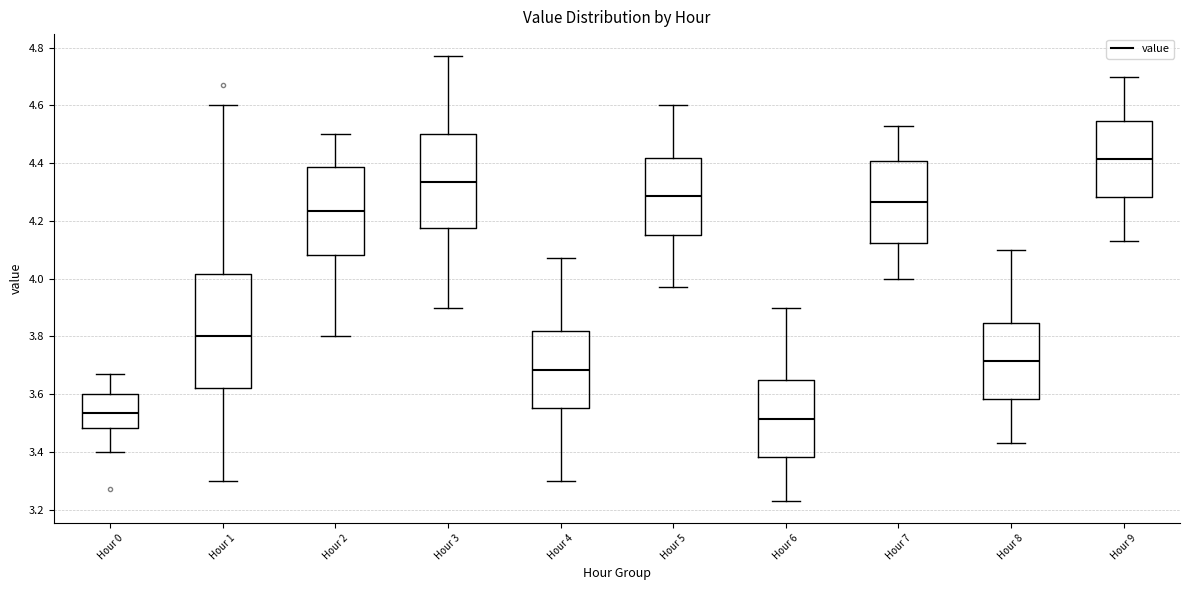

Reading left to right, transcribe this box plot: for each box, give where its median line is, the range the box spans, and where its two whiskers end, as read against the y-axis. The values are not printed on the chart, so give them approximately, as read against the axis.

Hour 0: median 3.54, box 3.48 to 3.60, whiskers 3.40 to 3.68
Hour 1: median 3.80, box 3.62 to 4.02, whiskers 3.30 to 4.60
Hour 2: median 4.24, box 4.08 to 4.38, whiskers 3.80 to 4.50
Hour 3: median 4.34, box 4.18 to 4.50, whiskers 3.90 to 4.78
Hour 4: median 3.68, box 3.56 to 3.82, whiskers 3.30 to 4.08
Hour 5: median 4.28, box 4.16 to 4.42, whiskers 3.98 to 4.60
Hour 6: median 3.52, box 3.38 to 3.64, whiskers 3.24 to 3.90
Hour 7: median 4.26, box 4.12 to 4.40, whiskers 4.00 to 4.54
Hour 8: median 3.72, box 3.58 to 3.84, whiskers 3.44 to 4.10
Hour 9: median 4.42, box 4.28 to 4.54, whiskers 4.14 to 4.70